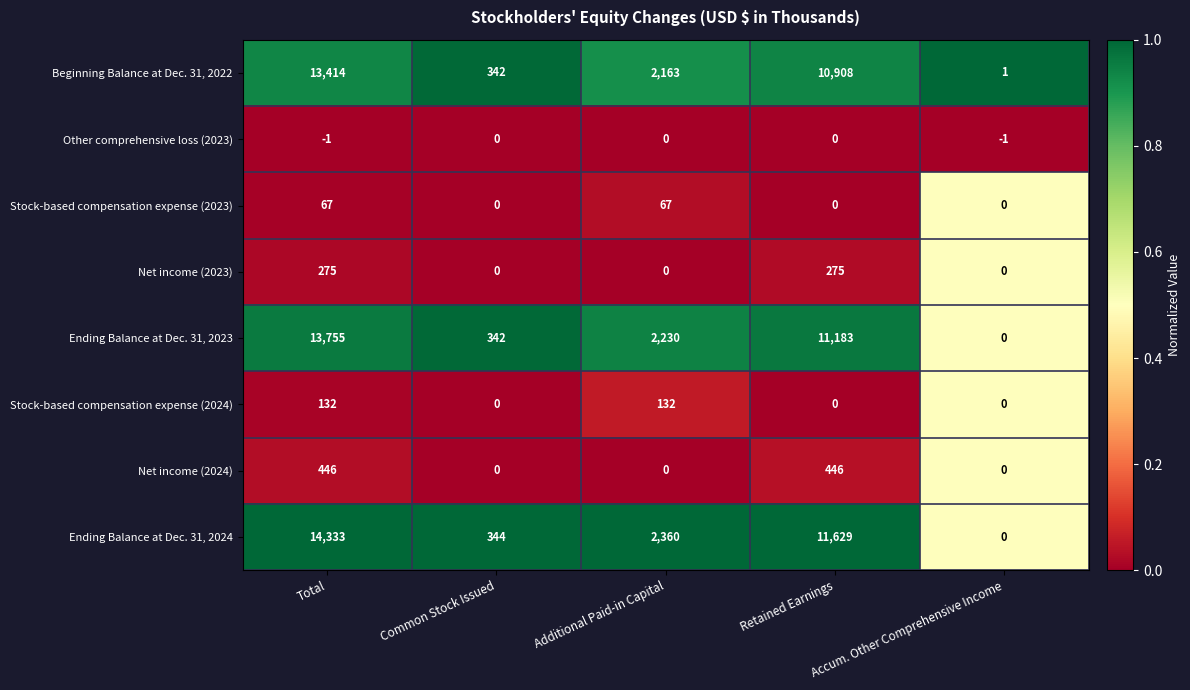

What is the maximum value shown in the chart?

14333